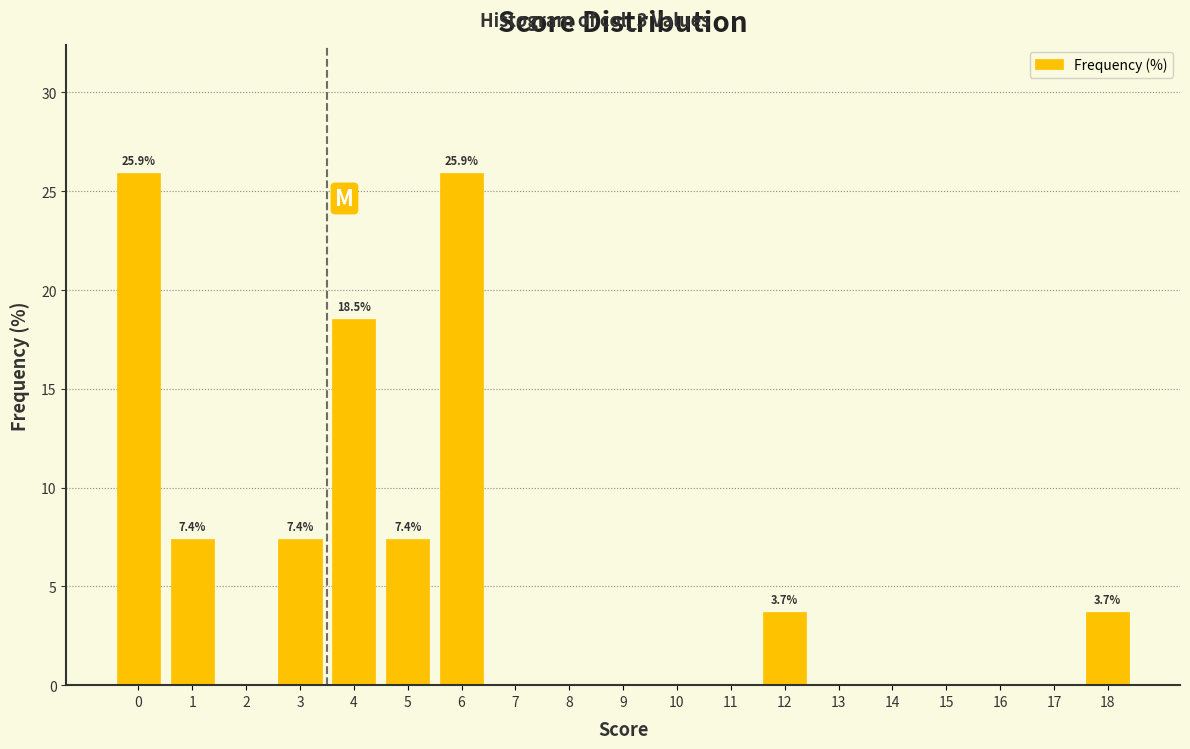

Reading right to left, transcribe all the data shown in this chart.

18=3.7	17=0.0	16=0.0	15=0.0	14=0.0	13=0.0	12=3.7	11=0.0	10=0.0	9=0.0	8=0.0	7=0.0	6=25.9	5=7.4	4=18.5	3=7.4	2=0.0	1=7.4	0=25.9